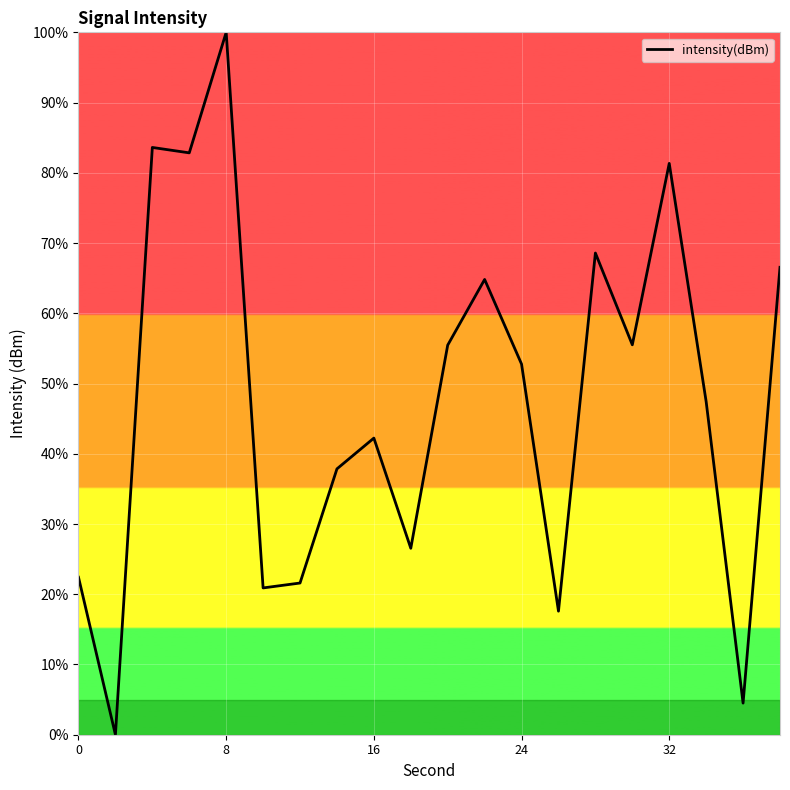

What is the difference between the maximum and minimum values?

100.0